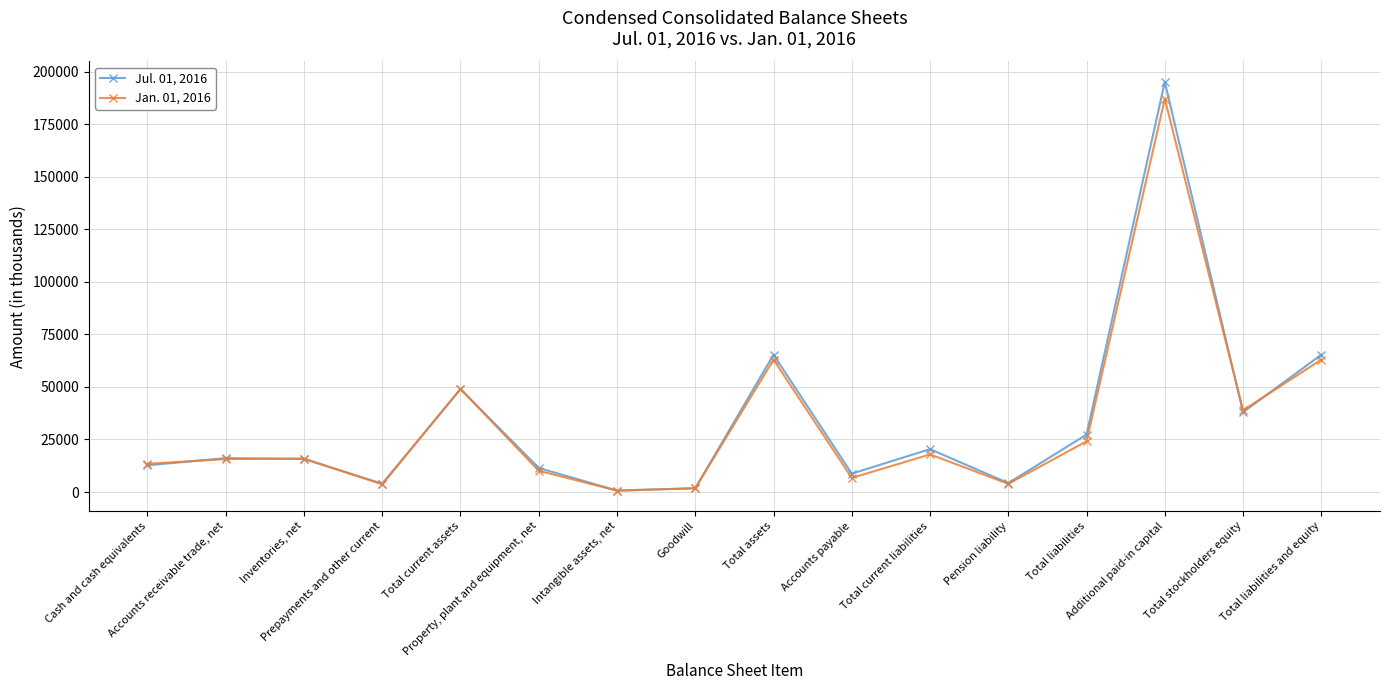

How many series are shown in this chart?

2